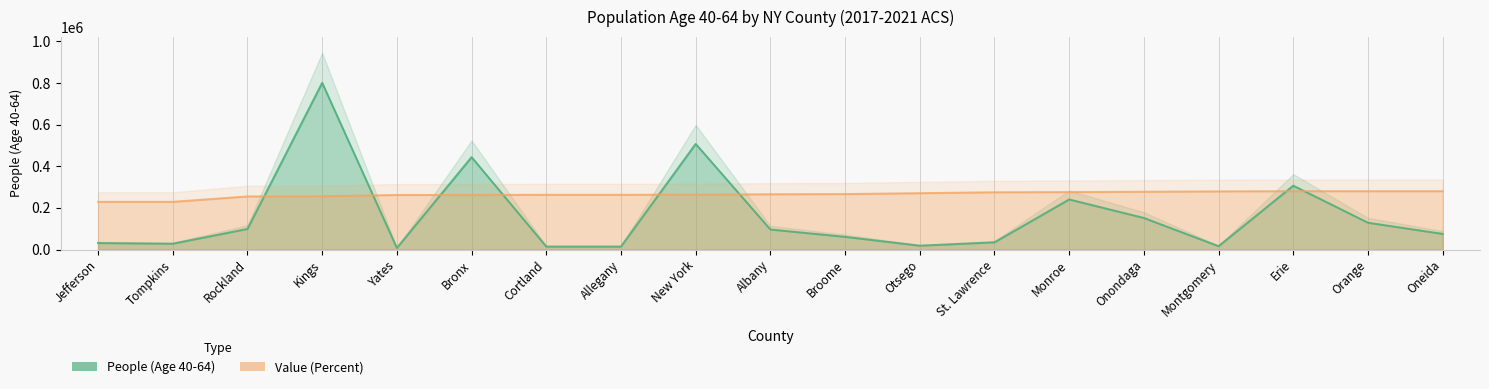

What is the spread (max minus min) of values at Bronx?

181788.1